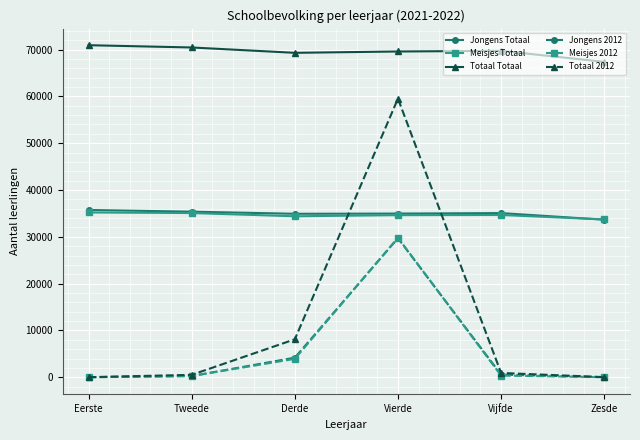

Which series has the largest total across all categories?

Totaal Totaal